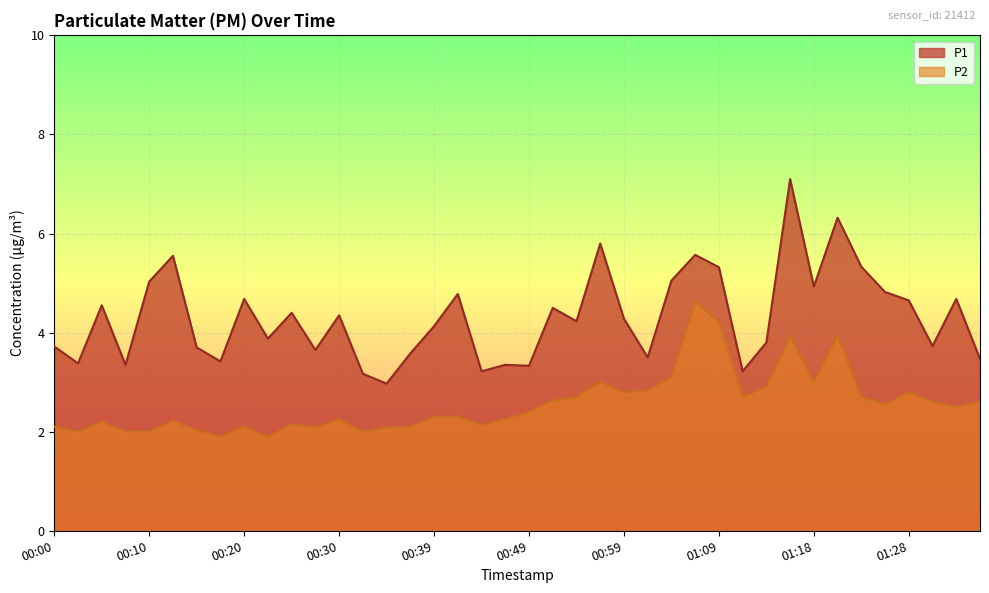

What value does the P2 series have at 00:49?

2.4